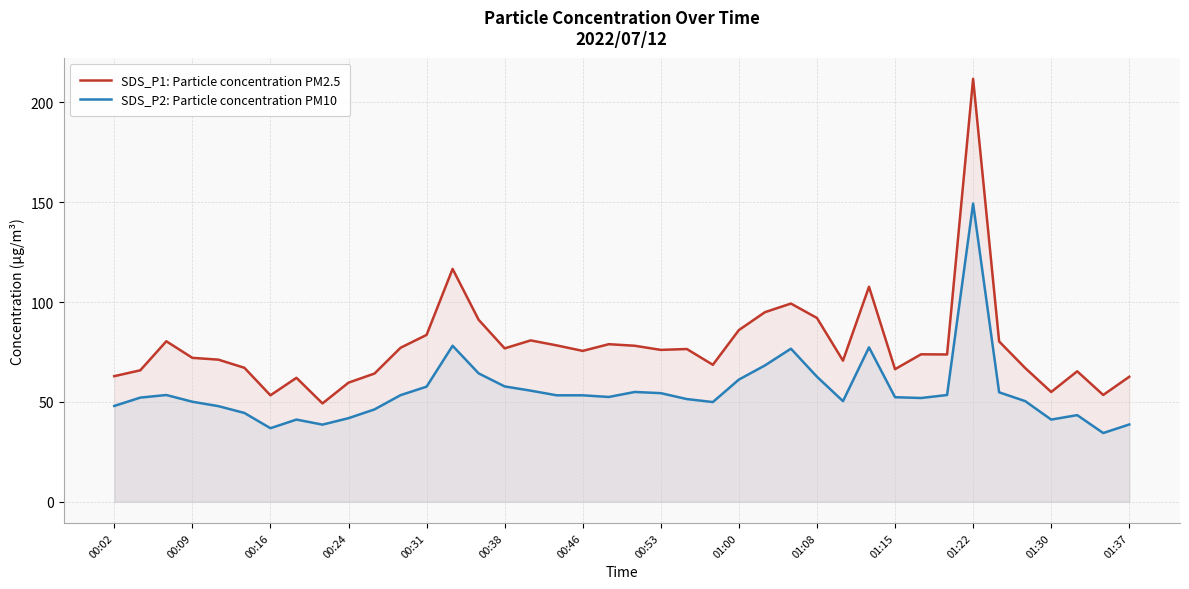

Which category has the highest value in the SDS_P2: Particle concentration PM10 series?

01:22